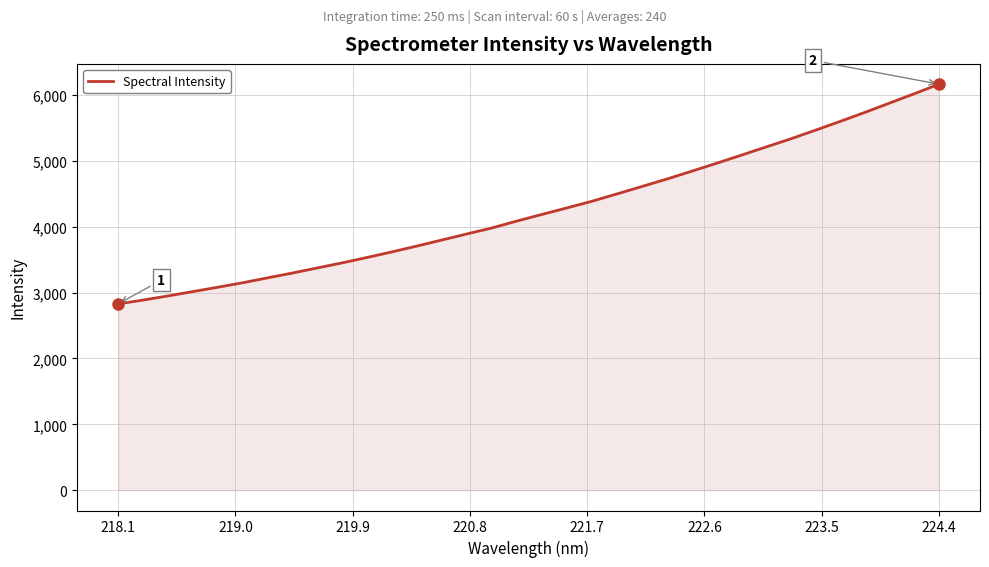

What is the minimum value shown in the chart?

2828.8